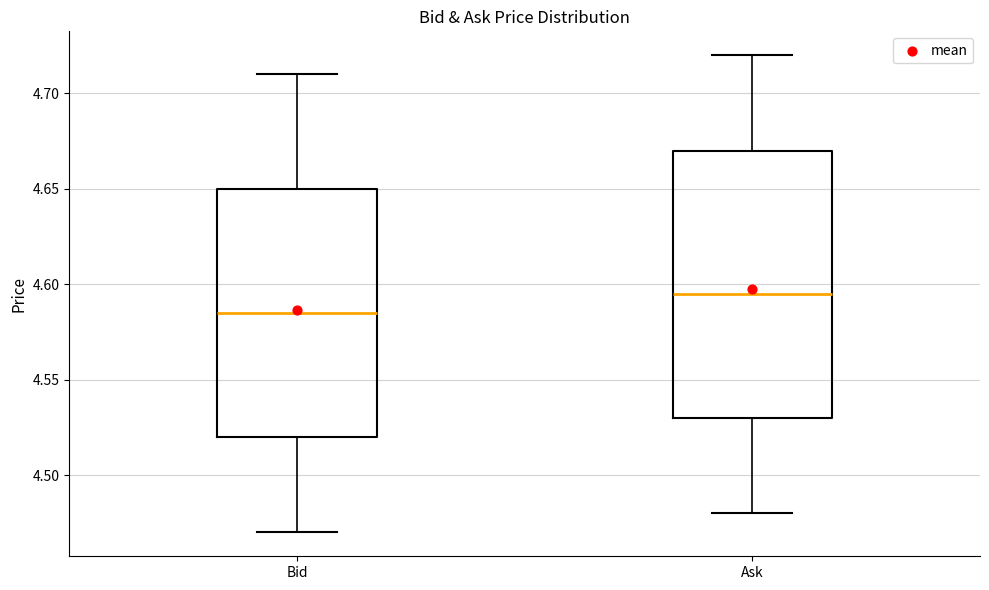

Where does the upper whisker of the box for Bid end on the y-axis? The values are not printed on the chart, so give them approximately, as read against the axis.

4.710